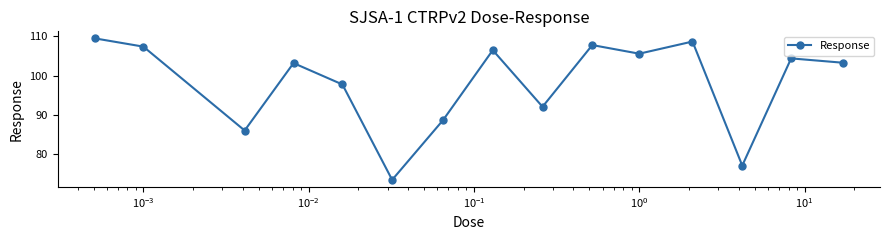

What is the smallest value displayed?

73.4